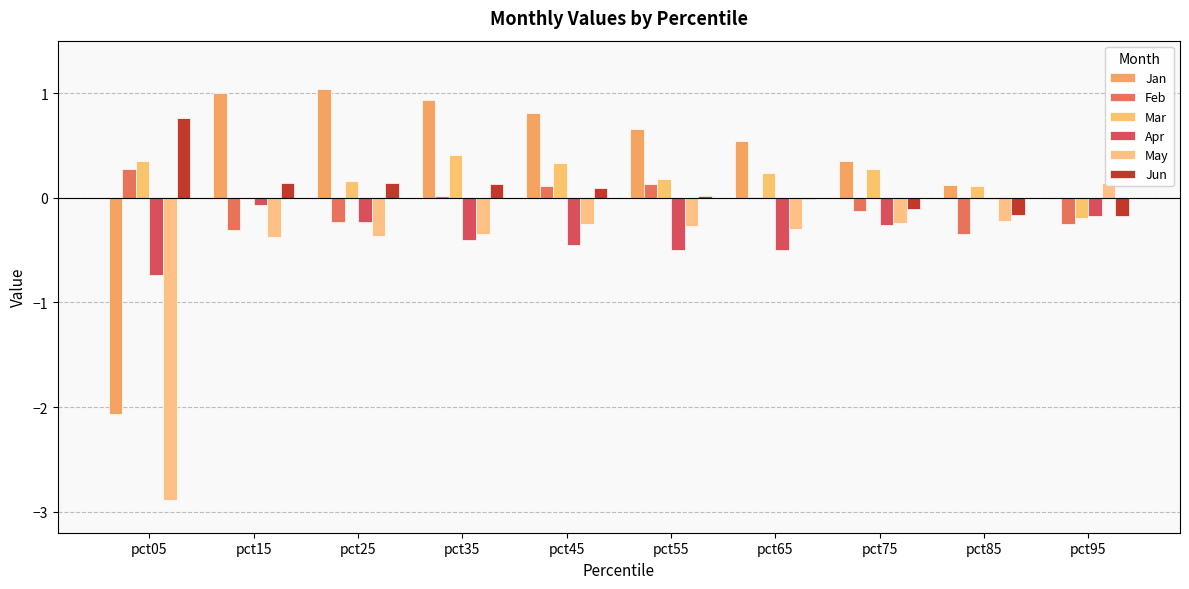

Are the bars grouped side by side (vs. stacked)?

Yes